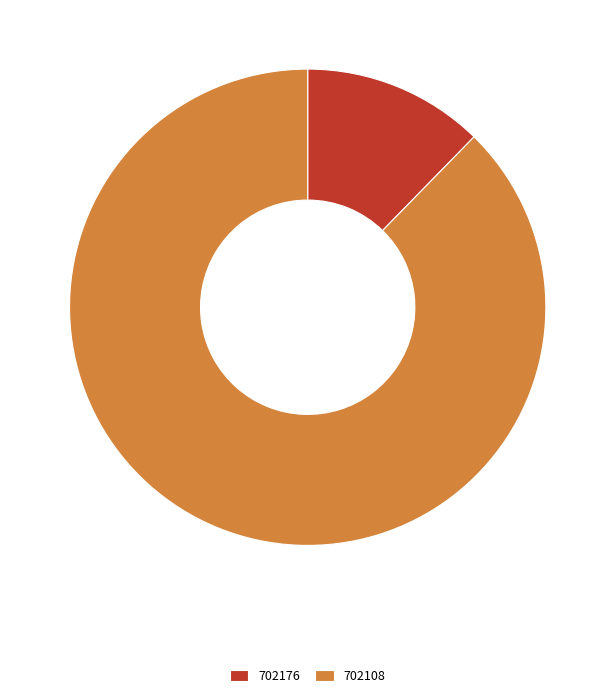

Count the number of slices in the pie.

2